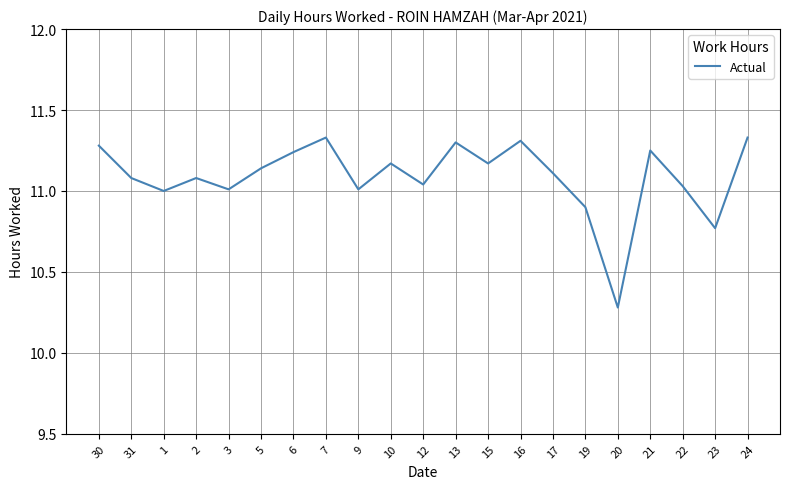

Which label corresponds to the smallest value in the chart?

20